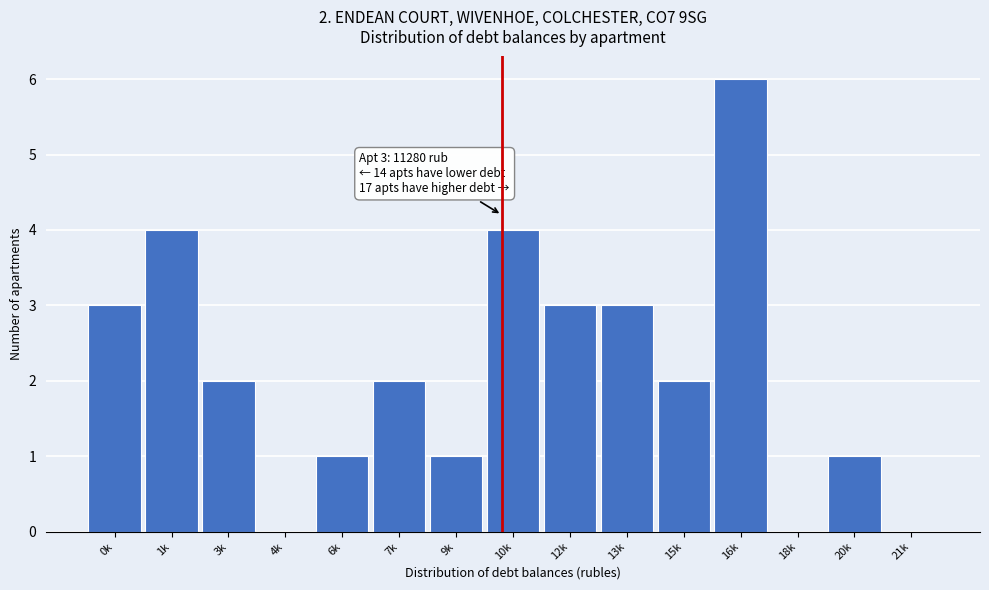

Reading left to right, what are all the values shown in this chart?

0k=3	1k=4	3k=2	4k=0	6k=1	7k=2	9k=1	10k=4	12k=3	13k=3	15k=2	16k=6	18k=0	20k=1	21k=0